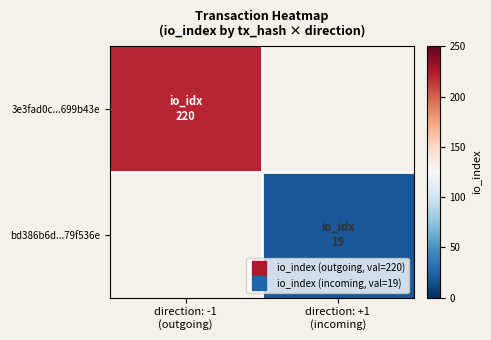

What is the maximum value for 3e3fad0c...699b43e?

220.0